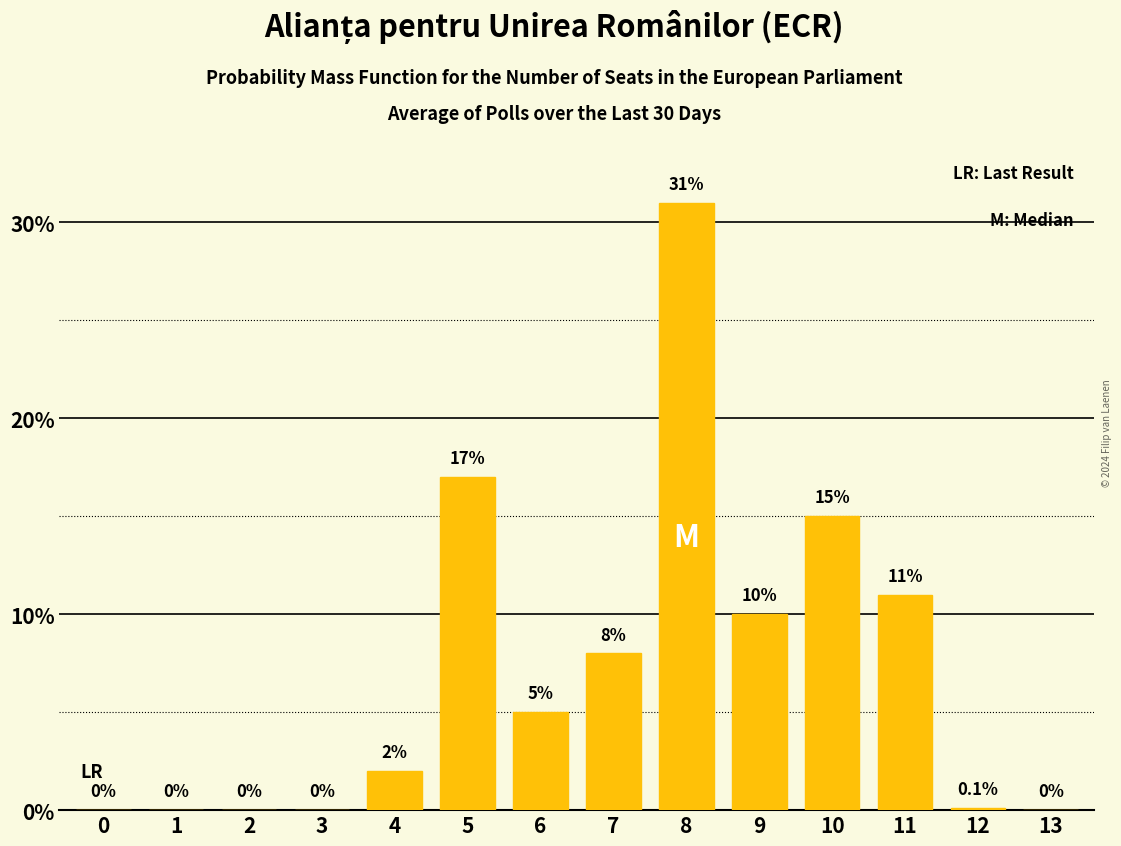

Reading right to left, list all the values displayed in this chart.

13=0.0	12=0.1	11=11.0	10=15.0	9=10.0	8=31.0	7=8.0	6=5.0	5=17.0	4=2.0	3=0.0	2=0.0	1=0.0	0=0.0